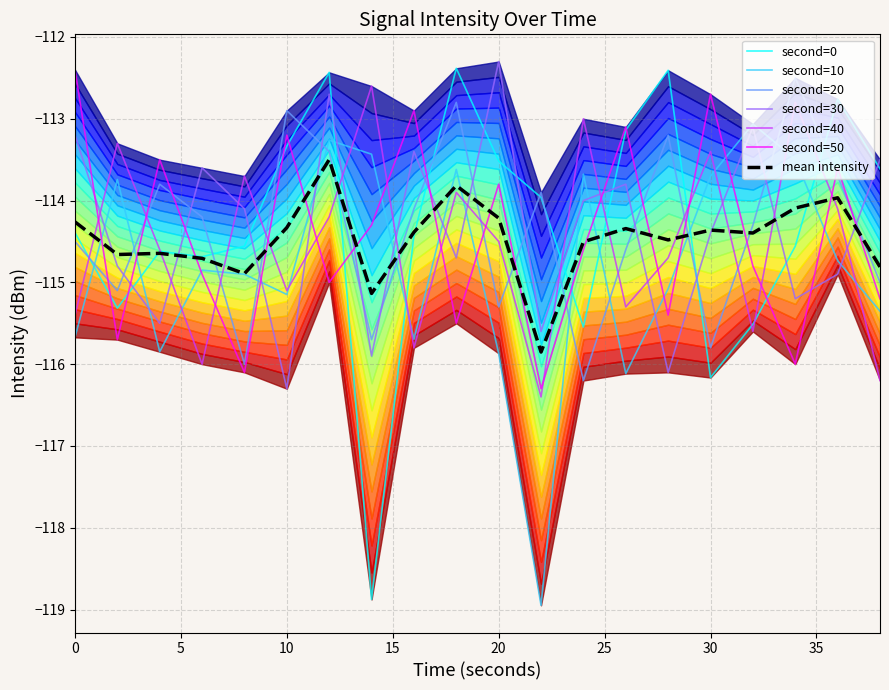

What is the minimum value for 50?

-116.3